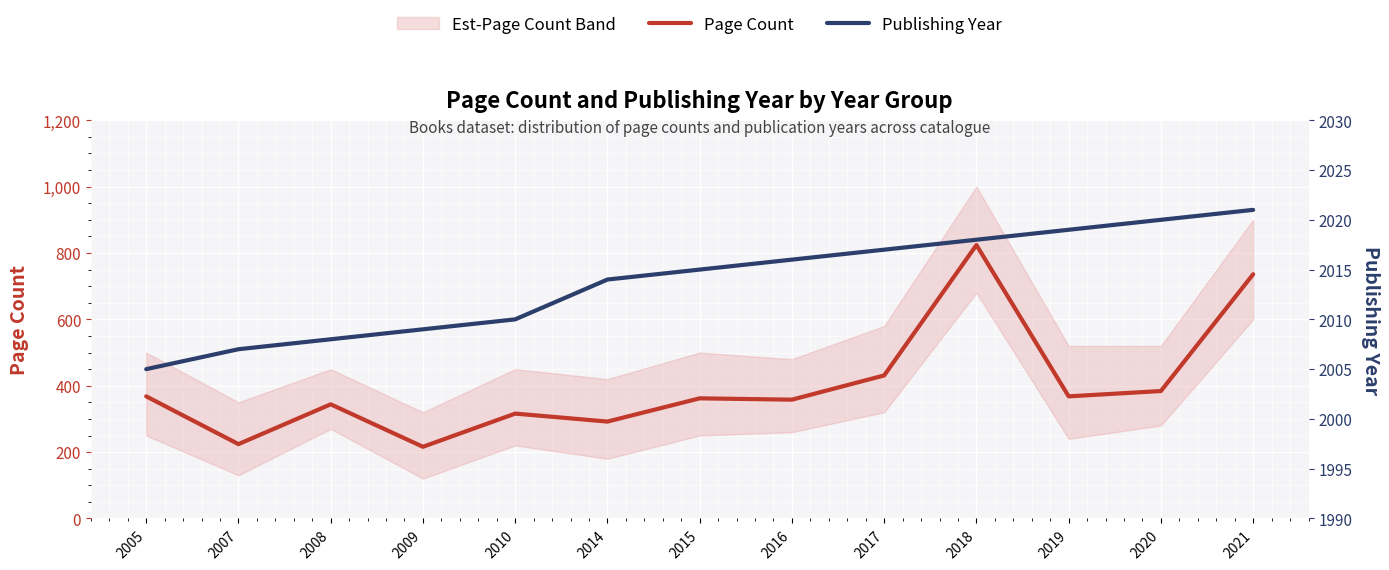

The value of Page Count at 2015 is 362. True or false?

True